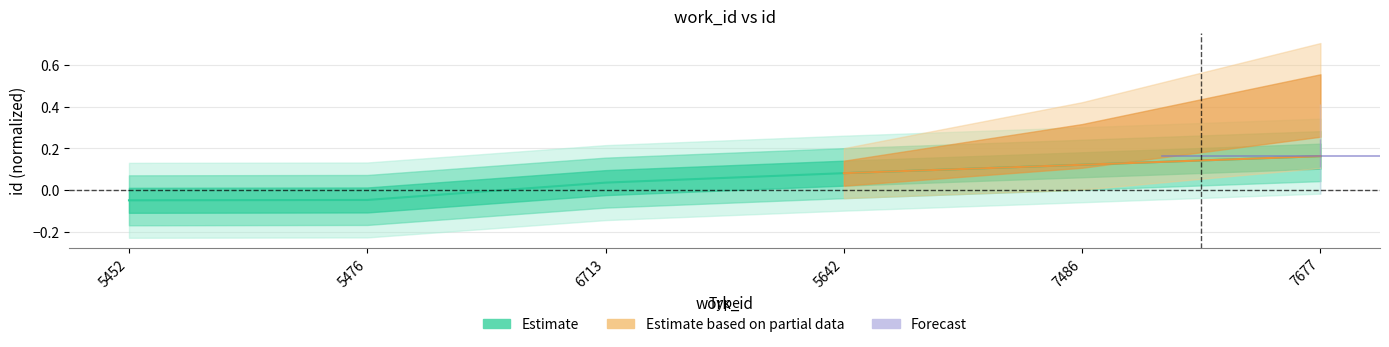

What is the label of the 6th point from the left?

7677